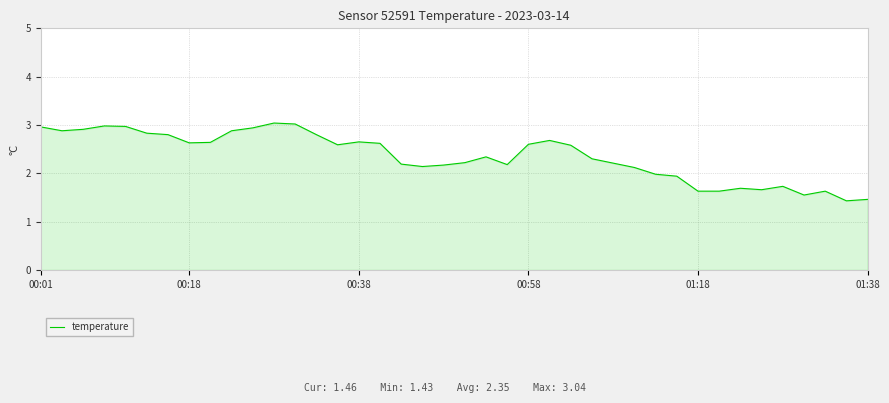

What is the maximum value shown in the chart?

3.0